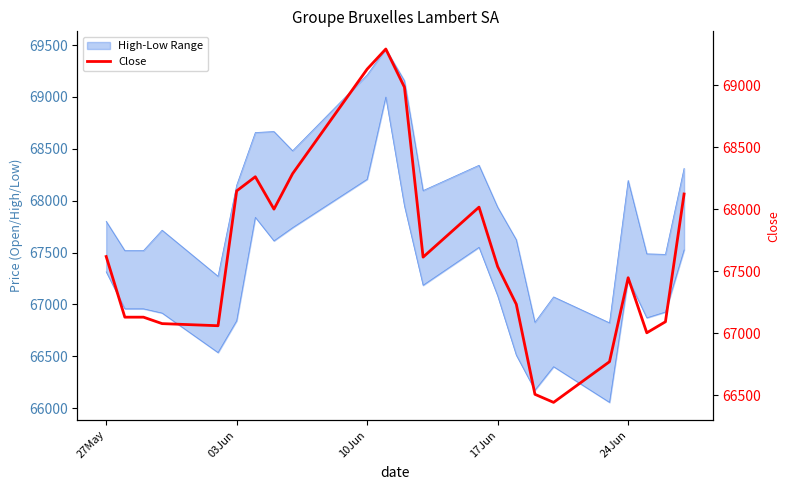

How many data points does each series have?

23